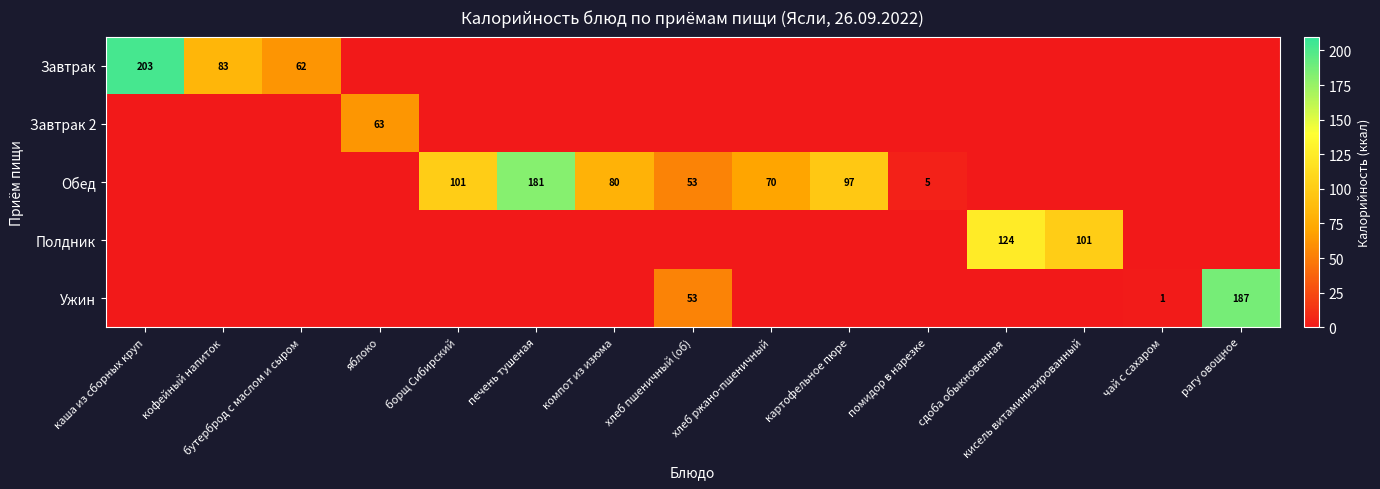

At how many categories does at least one series exceed 90?

7